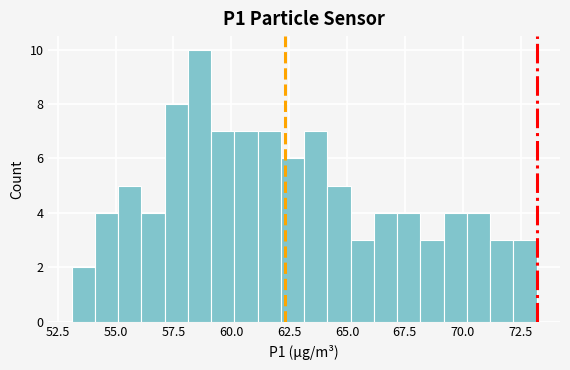

Read against the x-axis, roughly where is the centre of the tallest bar?

58.5